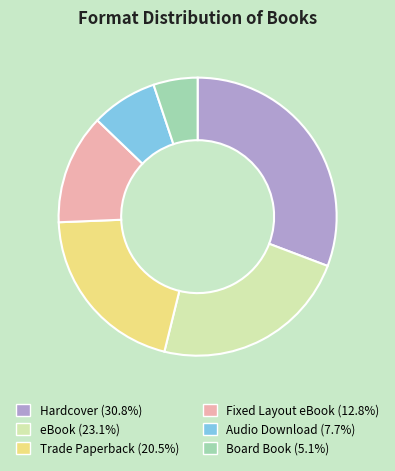

Is the sum of Audio Download and Fixed Layout eBook greater than half?

No